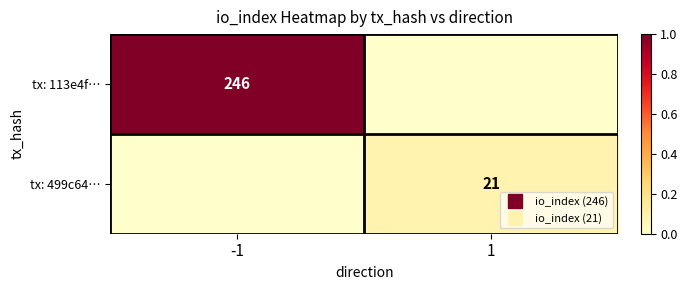

Which series has the largest range (max minus min)?

tx: 113e4f…